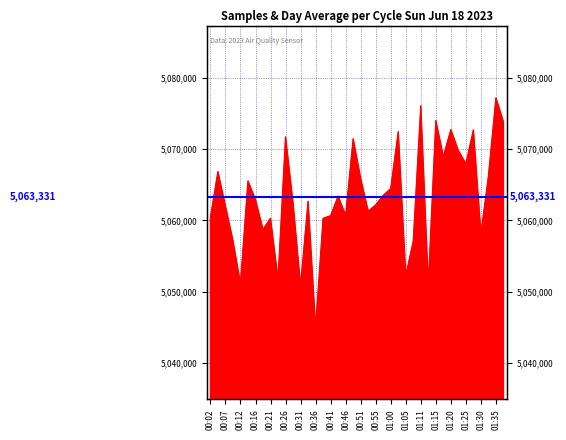

What is the sum of all values?

202533227